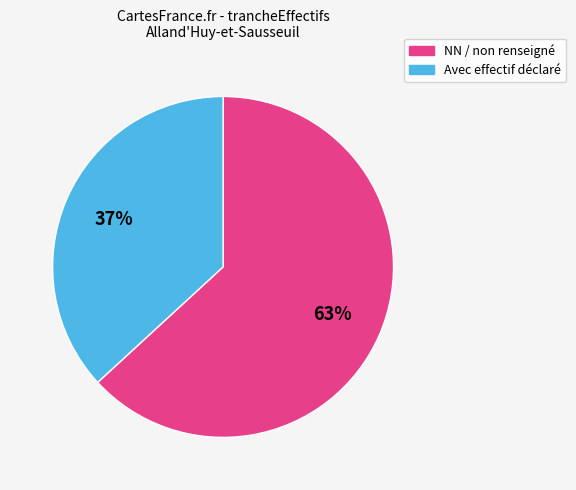

To the nearest percent, what is the difference between the largest and smallest slice percentages?

26%